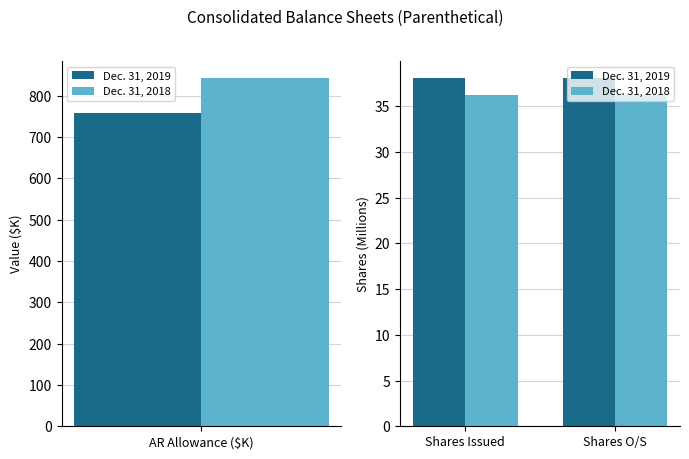

The value of Dec. 31, 2018 at Shares O/S is 36.2. True or false?

True